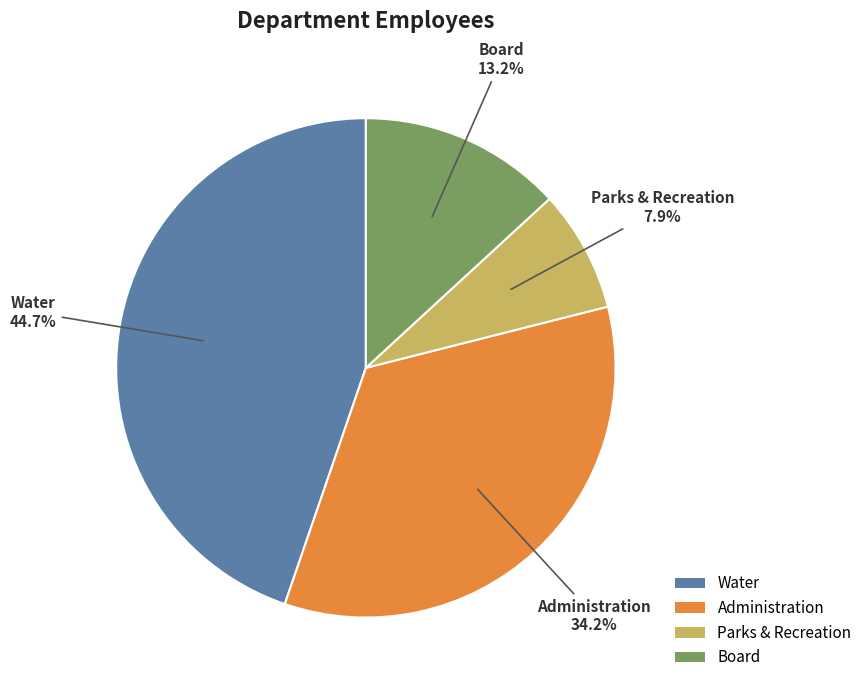

What portion of the pie excludes Water?

55.3%